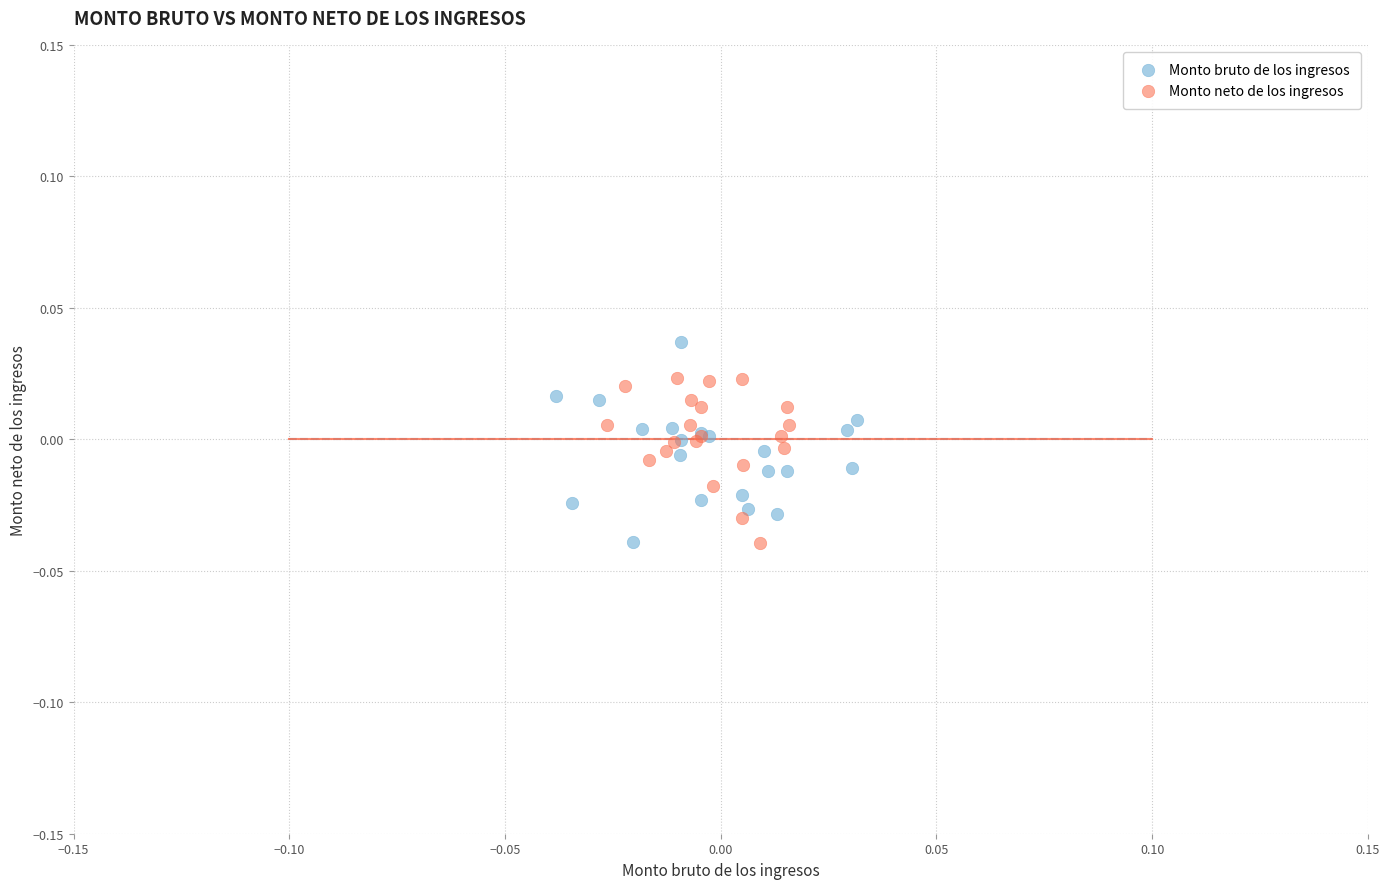

Which series reaches the maximum Y coordinate?

Monto bruto de los ingresos